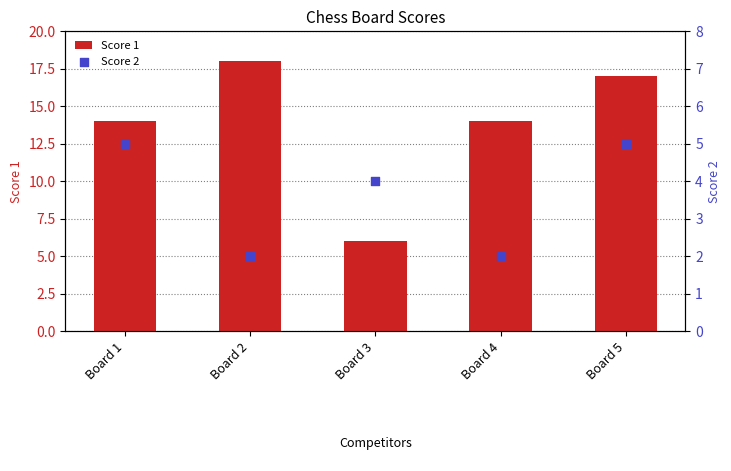

Which series has the largest Y range (max minus min)?

Score 1